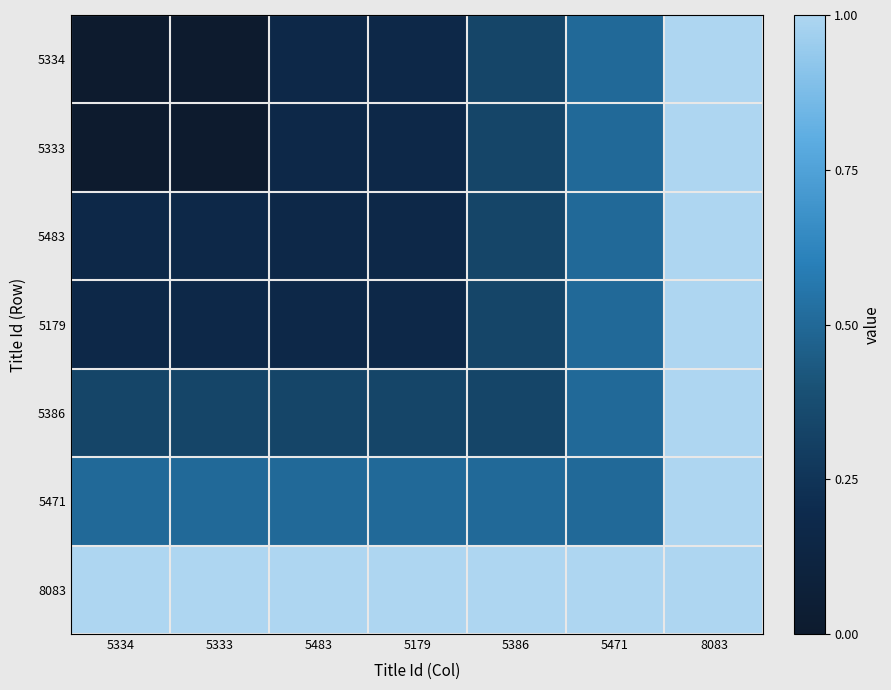

At which category is the sum across all series the highest?

8083